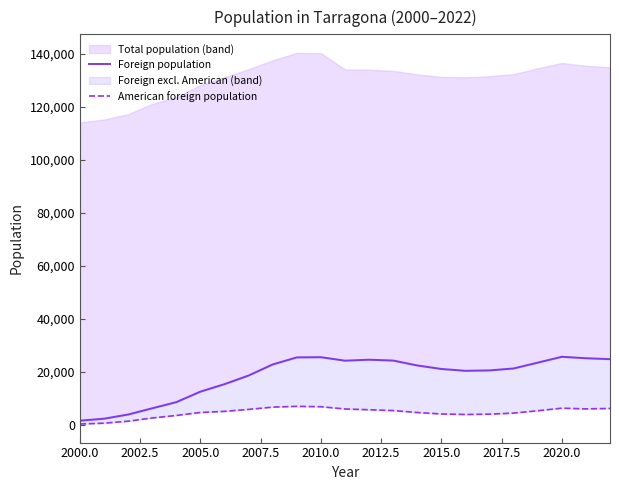

The value of Foreign population at 2010.0 is 11966. True or false?

False